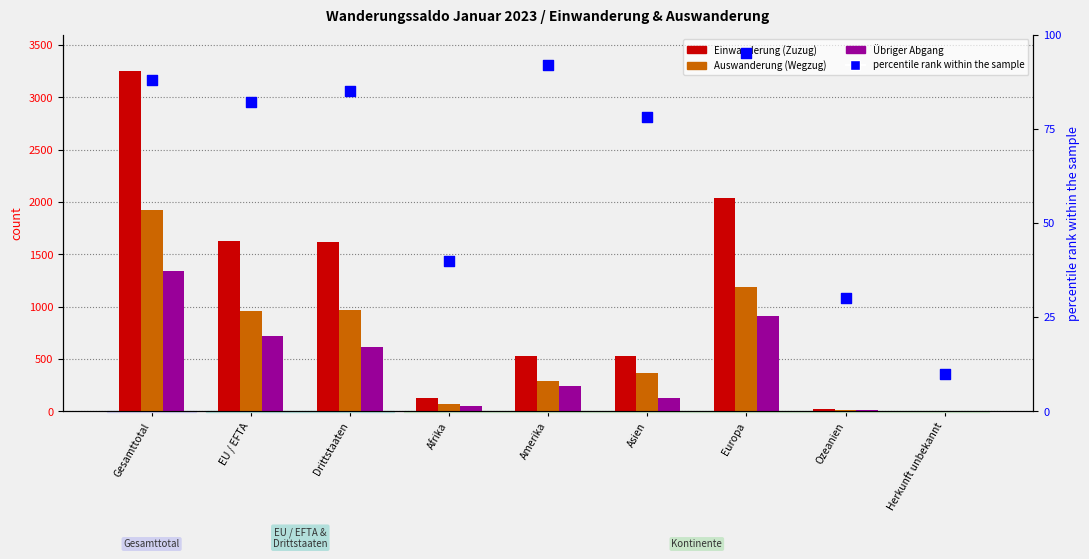

Is the value of percentile rank within the sample at Drittstaaten greater than the value of Übriger Abgang at Amerika?

No